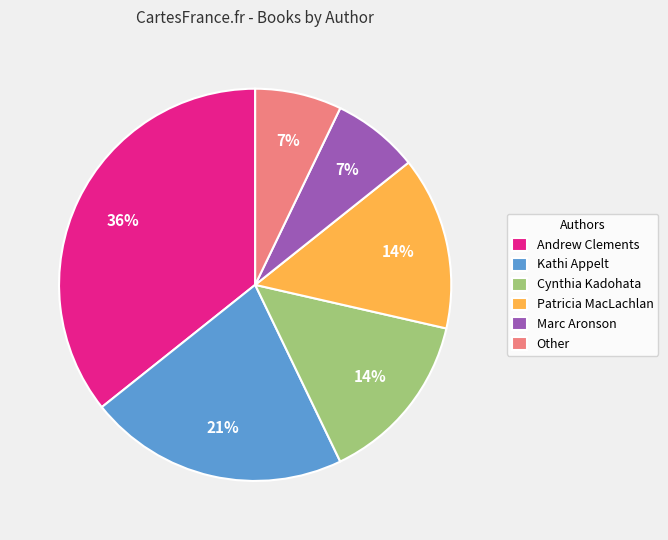

Count the number of slices in the pie.

6